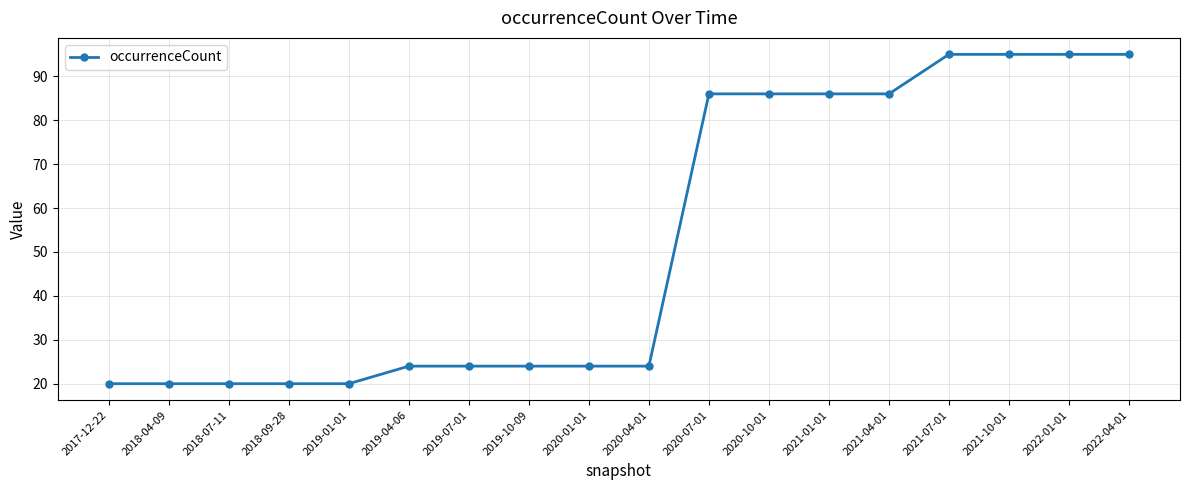

How many lines are shown in the chart?

1